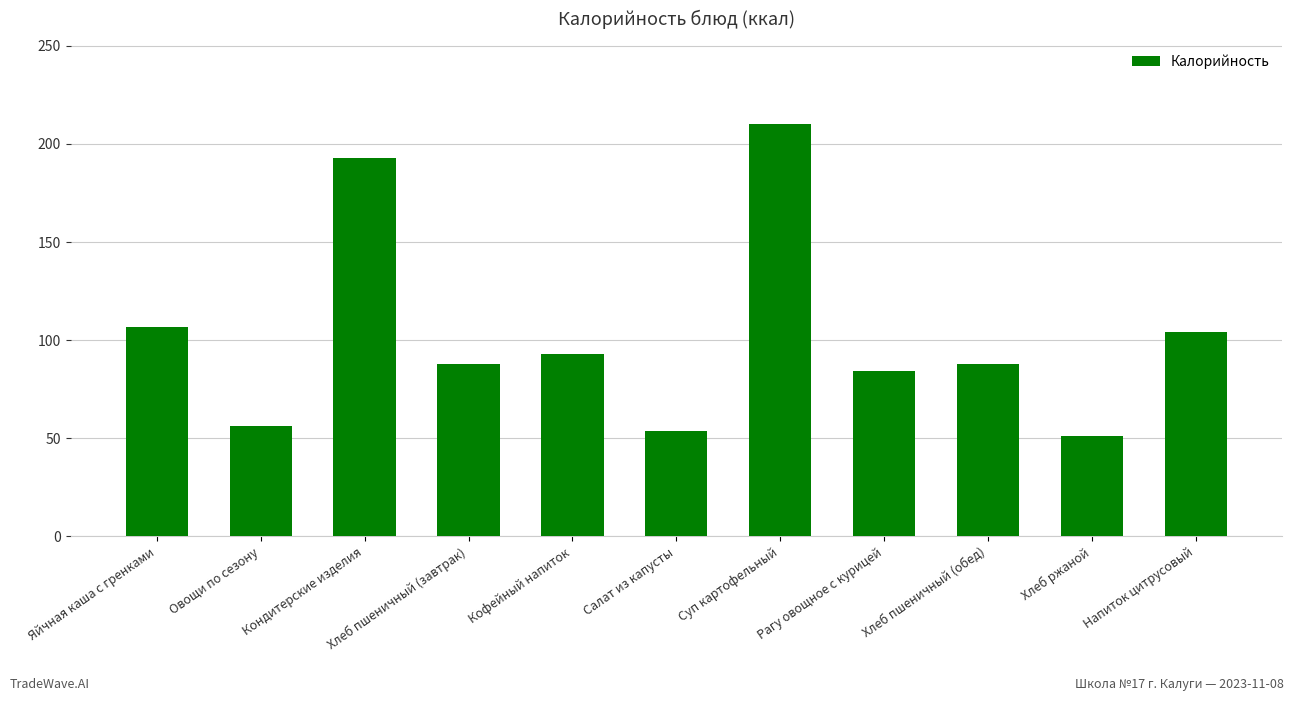

What is the smallest value displayed?

51.2